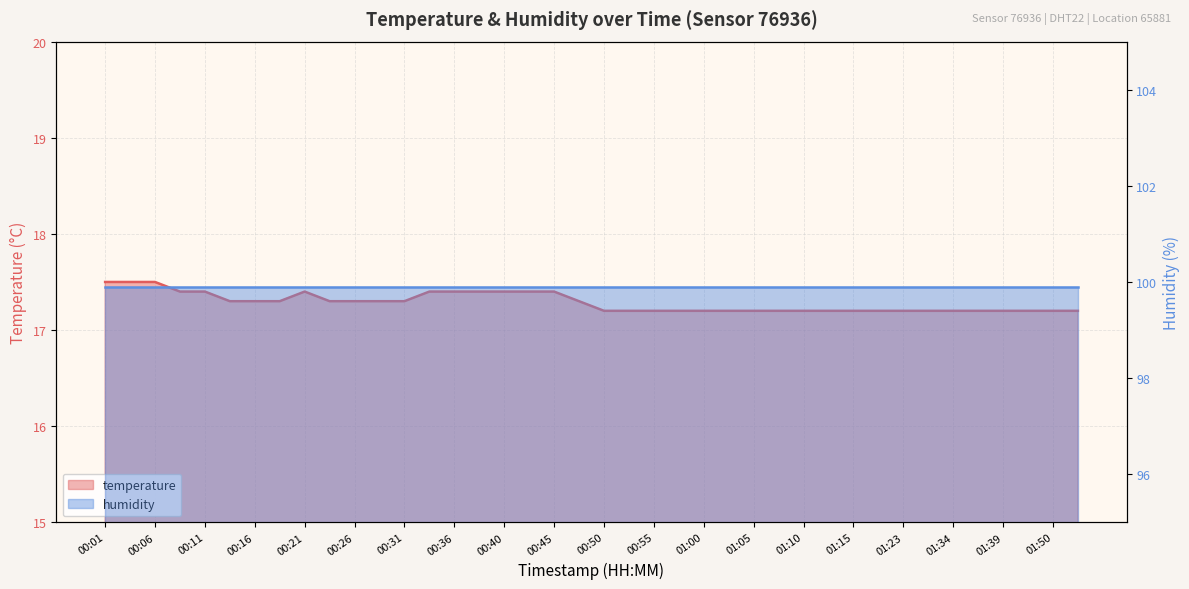

Reading left to right, transcribe all the data shown in this chart.

17.5	17.5	17.5	17.4	17.4	17.3	17.3	17.3	17.4	17.3	17.3	17.3	17.3	17.4	17.4	17.4	17.4	17.4	17.4	17.3	17.2	17.2	17.2	17.2	17.2	17.2	17.2	17.2	17.2	17.2	17.2	17.2	17.2	17.2	17.2	17.2	17.2	17.2	17.2	17.2